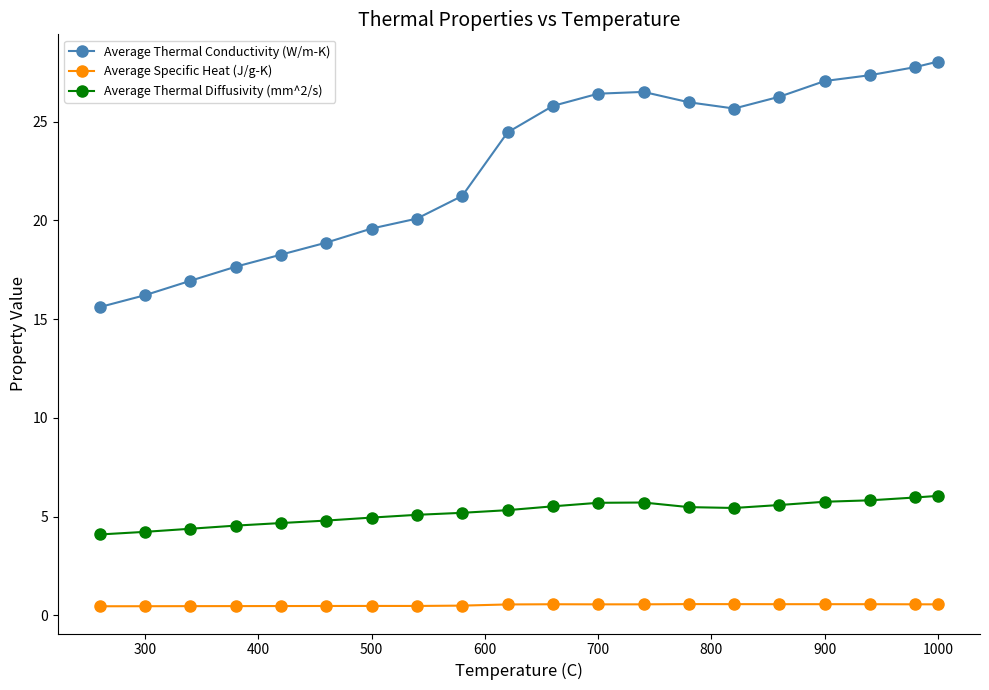

What is the average value of the Average Thermal Conductivity (W/m-K) series?

22.8